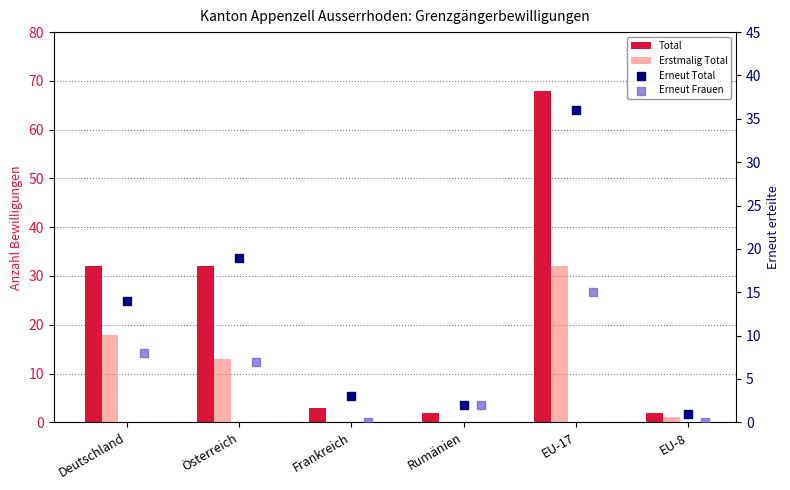

What are all the series names shown in the legend?

Total, Erstmalig Total, Erneut Total, Erneut Frauen